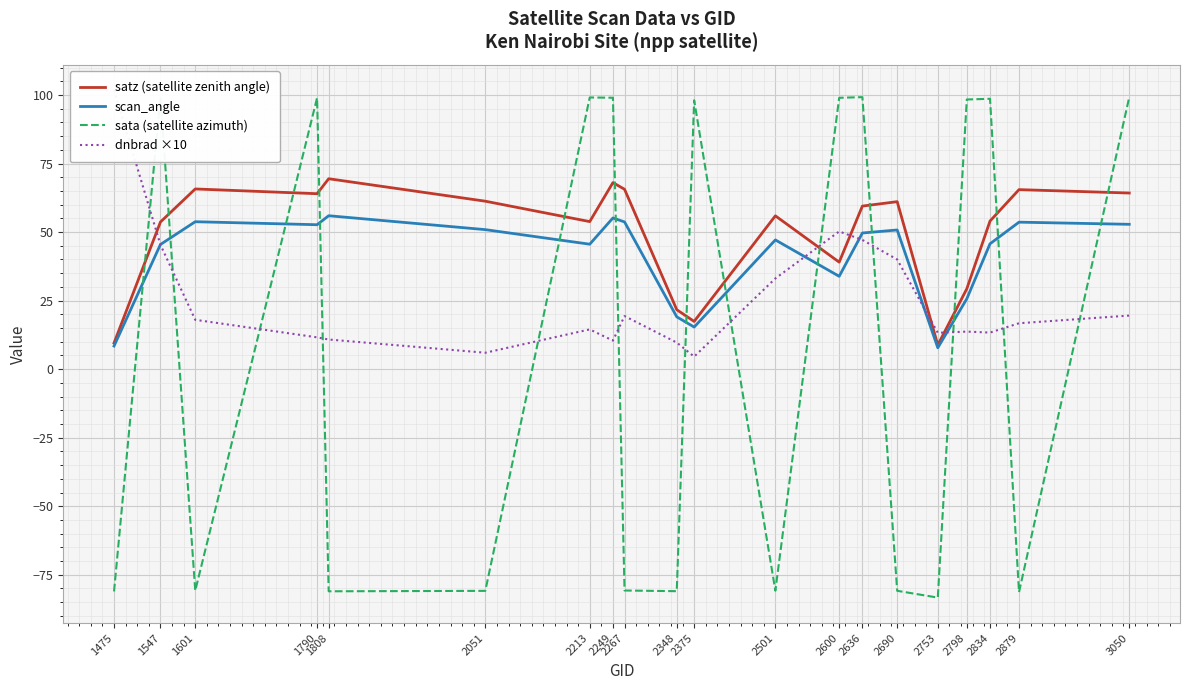

Reading left to right, extract all data points from this chart.

satz (satellite zenith angle): 1475=9.5	1547=53.7	1601=65.7	1790=64.0	1808=69.4	2051=61.3	2213=53.8	2249=68.0	2267=65.6	2348=21.7	2375=17.4	2501=55.9	2600=39.0	2636=59.5	2690=61.1	2753=8.8	2798=29.3	2834=54.0	2879=65.5	3050=64.2
scan_angle: 1475=8.4	1547=45.5	1601=53.8	1790=52.7	1808=56.0	2051=50.9	2213=45.6	2249=55.1	2267=53.7	2348=19.1	2375=15.3	2501=47.1	2600=33.9	2636=49.7	2690=50.8	2753=7.8	2798=25.7	2834=45.7	2879=53.6	3050=52.8
sata (satellite azimuth): 1475=-81.1	1547=99.2	1601=-80.8	1790=99.0	1808=-81.0	2051=-80.9	2213=99.1	2249=99.0	2267=-80.7	2348=-81.0	2375=98.0	2501=-80.8	2600=99.0	2636=99.2	2690=-80.8	2753=-83.3	2798=98.3	2834=98.6	2879=-81.3	3050=99.2
dnbrad ×10: 1475=101.7	1547=45.4	1601=18.0	1790=11.6	1808=10.8	2051=6.0	2213=14.5	2249=10.4	2267=19.4	2348=9.7	2375=4.6	2501=33.1	2600=50.2	2636=47.1	2690=40.0	2753=13.3	2798=13.7	2834=13.3	2879=16.7	3050=19.5